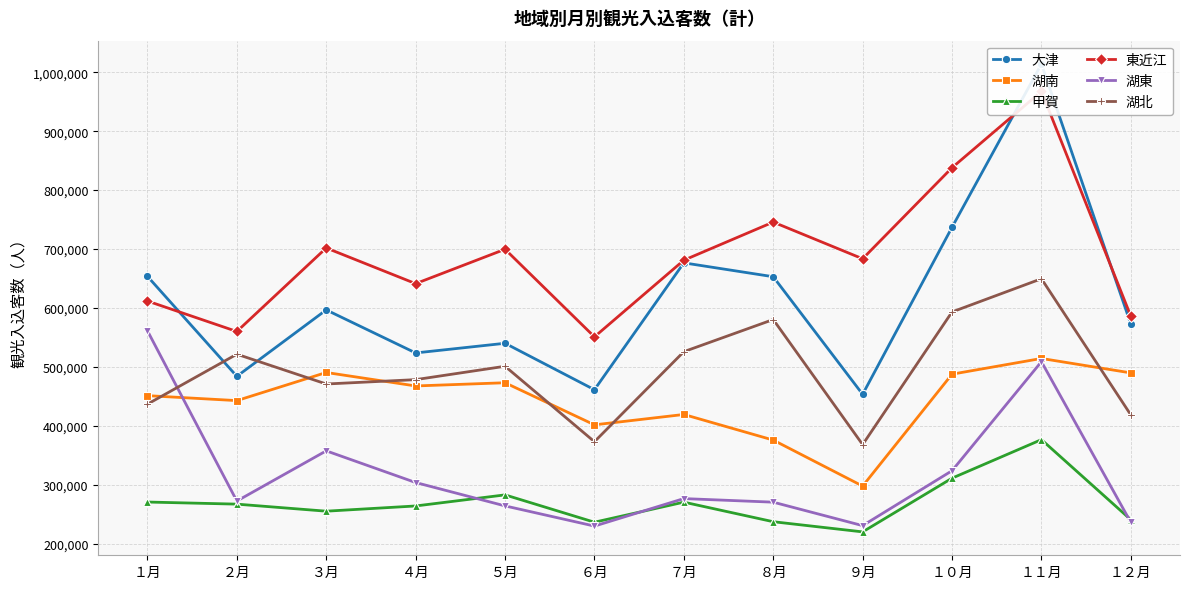

True or false: 湖南 and 大津 cross at least once.

False